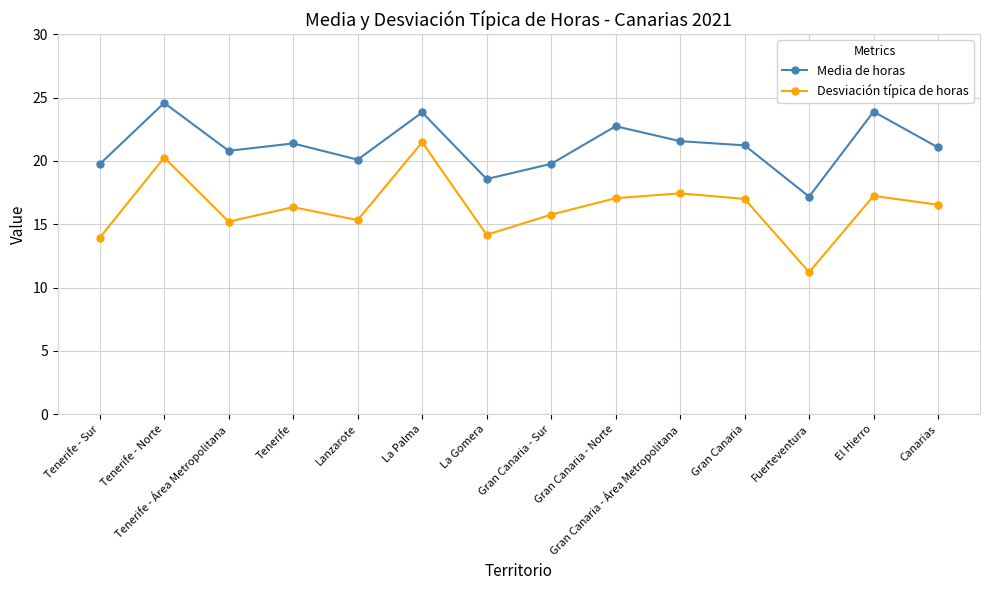

True or false: Media de horas has more than 1 points higher than both neighbors.

True